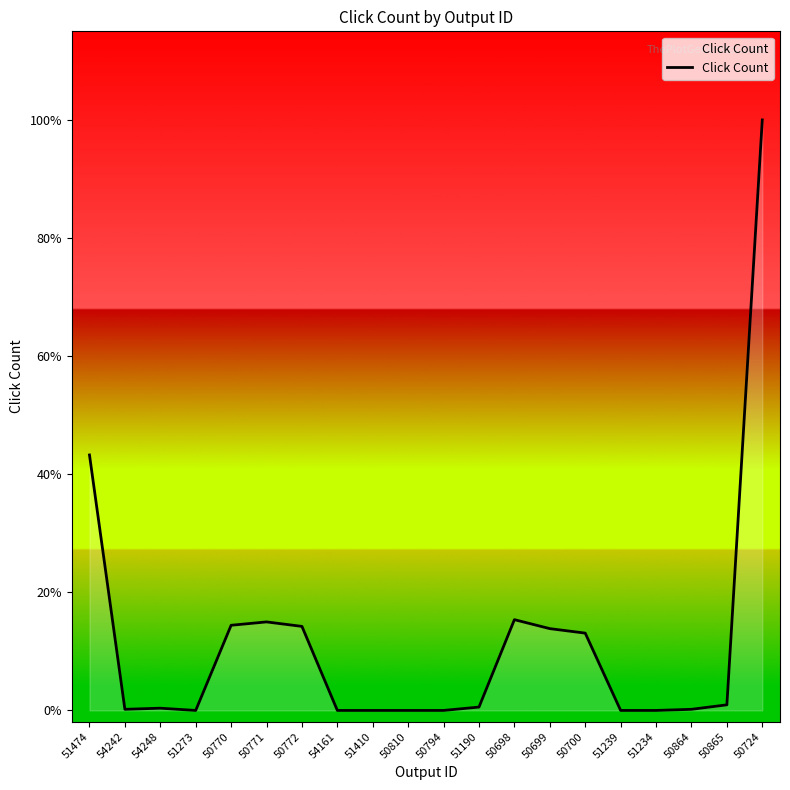

At which label does the data first exceed 3?

51474